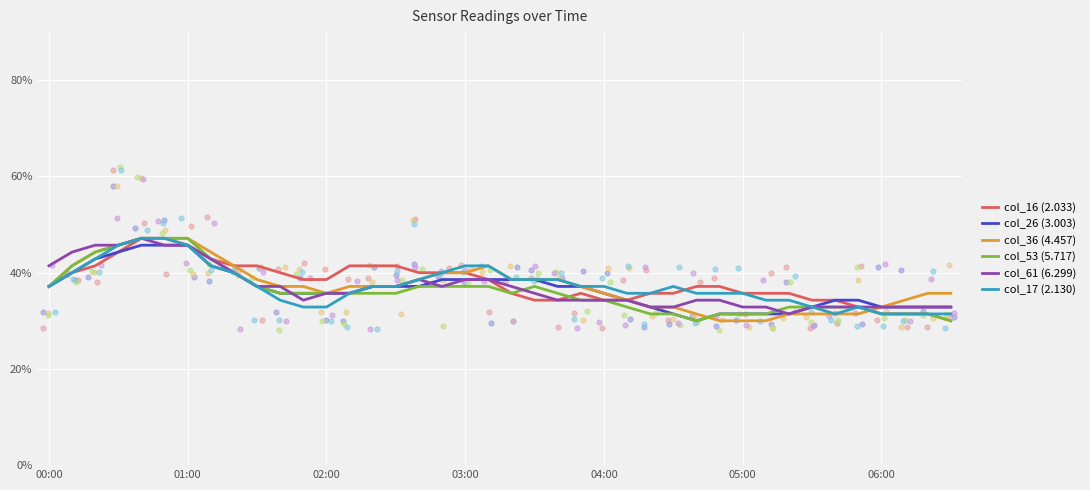

What are all the series names shown in the legend?

col_16 (2.033), col_26 (3.003), col_36 (4.457), col_53 (5.717), col_61 (6.299), col_17 (2.130)